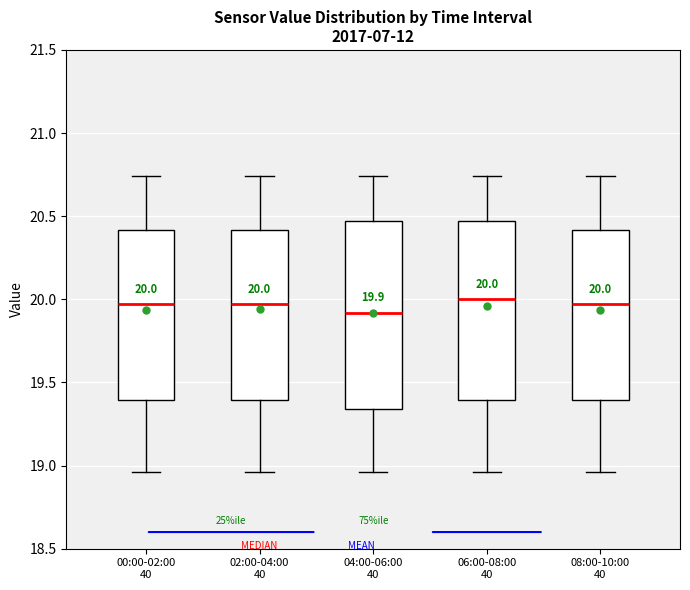

Which box is the tallest, from its lower edge to its upper edge?

04:00-06:00 40